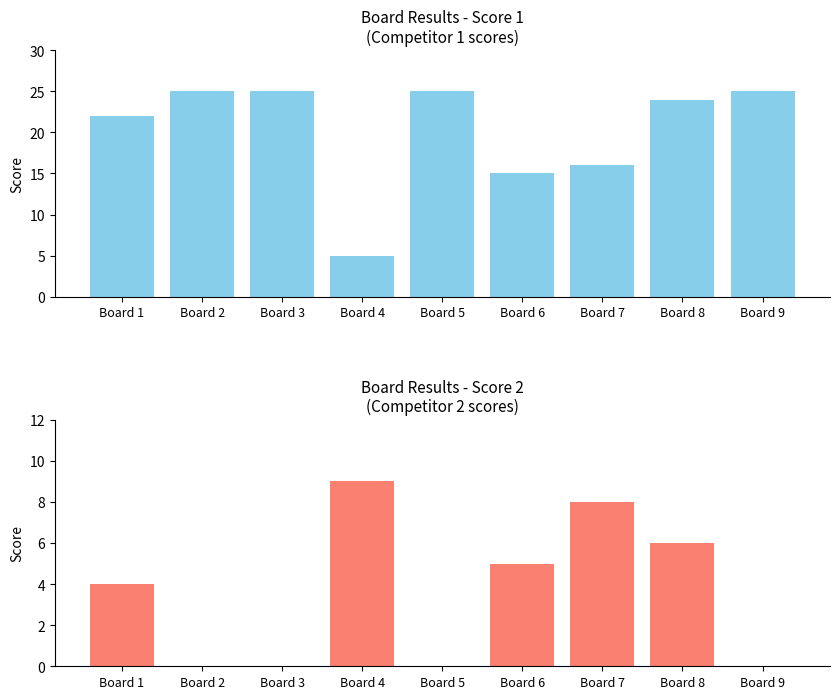

What is the spread (max minus min) of values at Board 6?

10